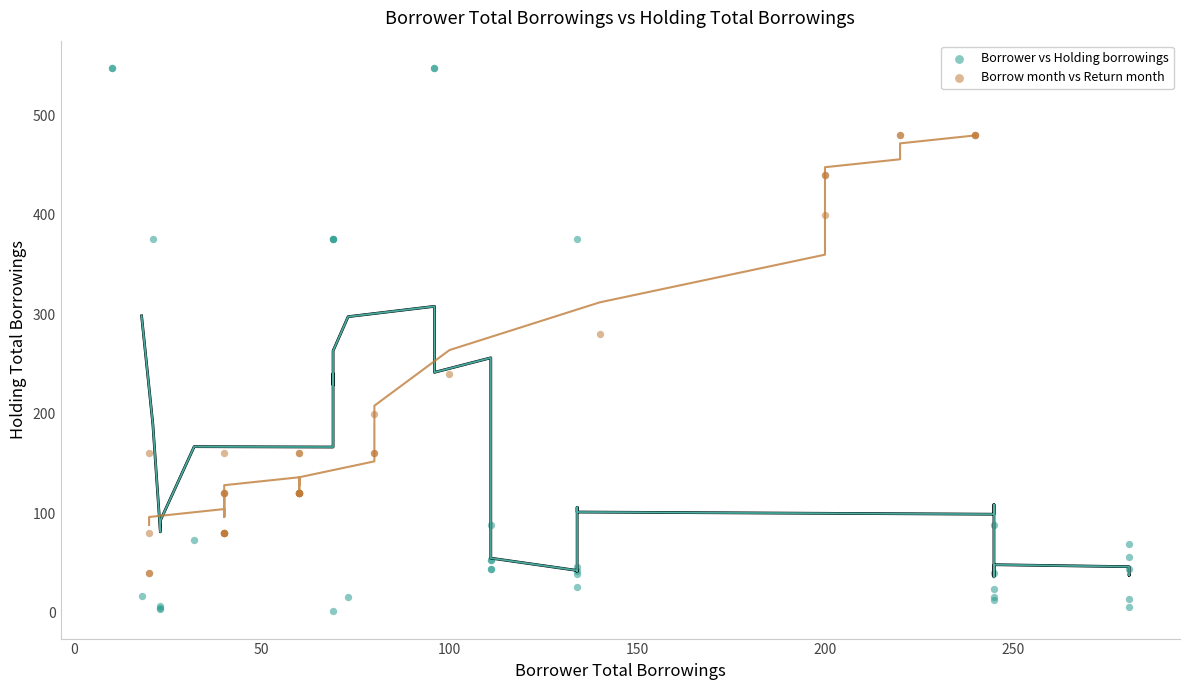

Which series contains the highest Y value?

Borrower vs Holding borrowings